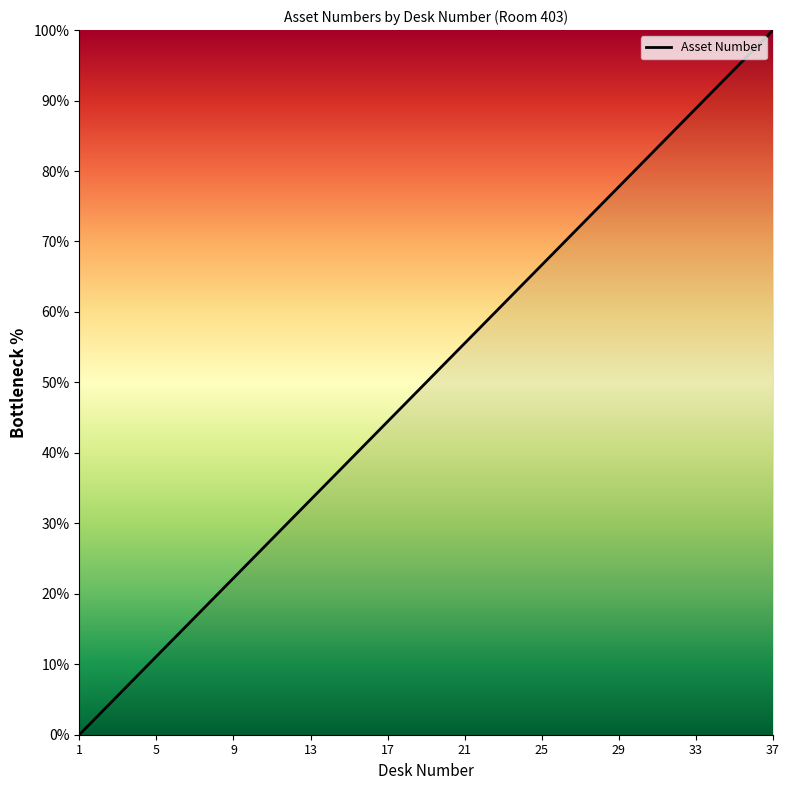

What is the greatest value displayed?

100.0